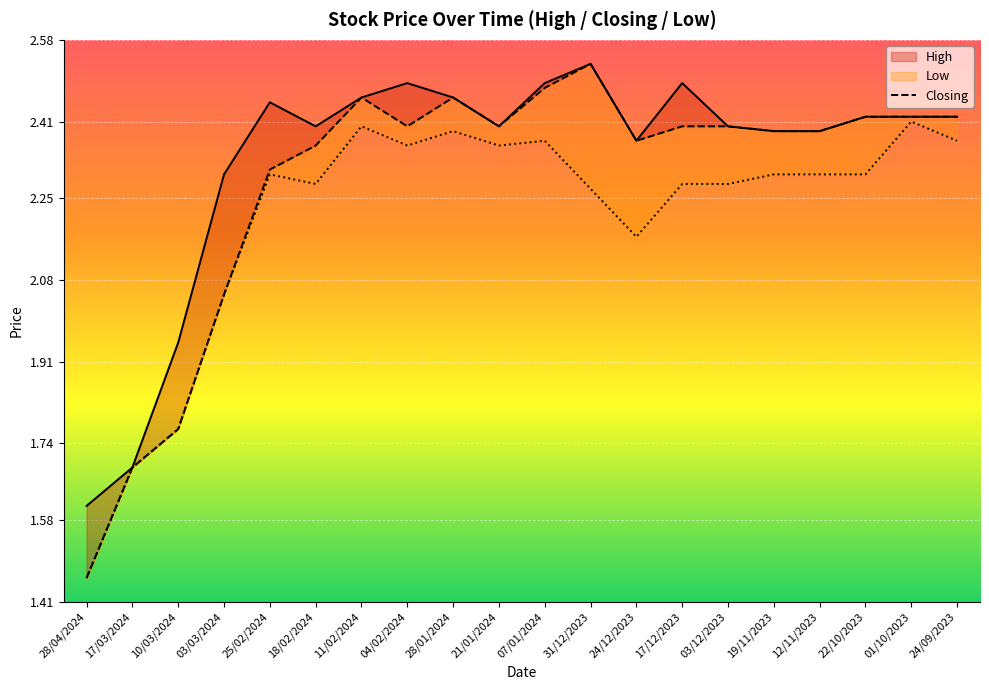

What is the sum of the Closing values at 28/04/2024 and 24/09/2023?

3.9